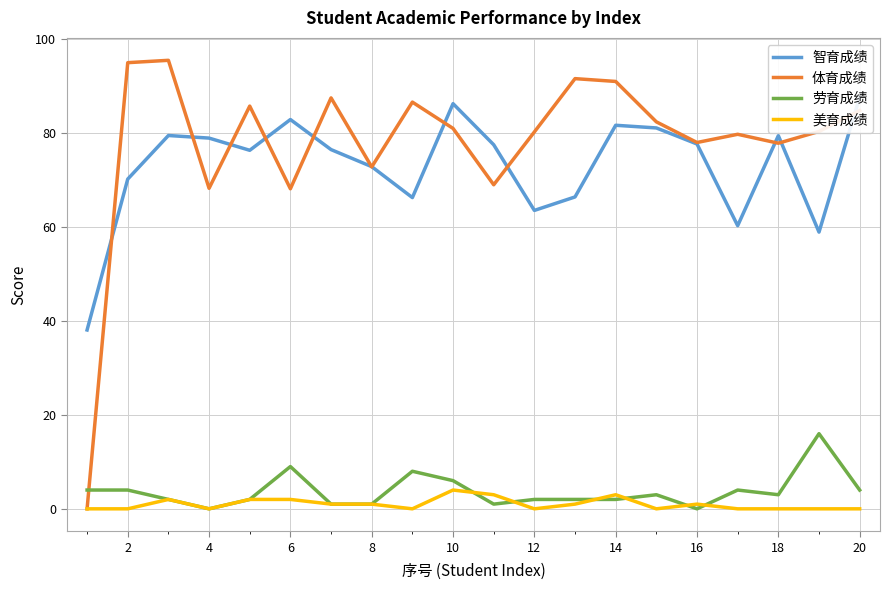

How many values in the 智育成绩 series are below 77?

10